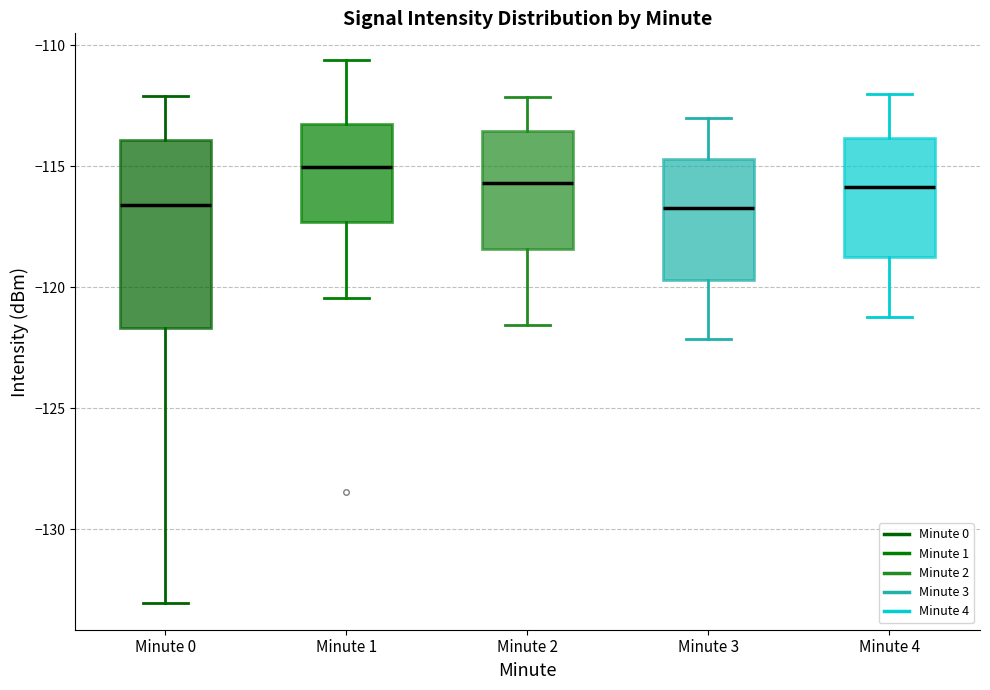

Where does the median line of the box for Minute 4 sit on the y-axis? The values are not printed on the chart, so give them approximately, as read against the axis.

-116.0